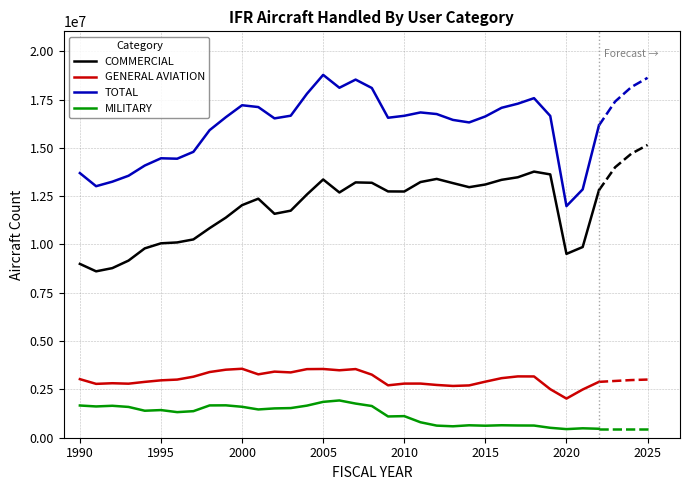

True or false: MILITARY and COMMERCIAL intersect in this chart.

False